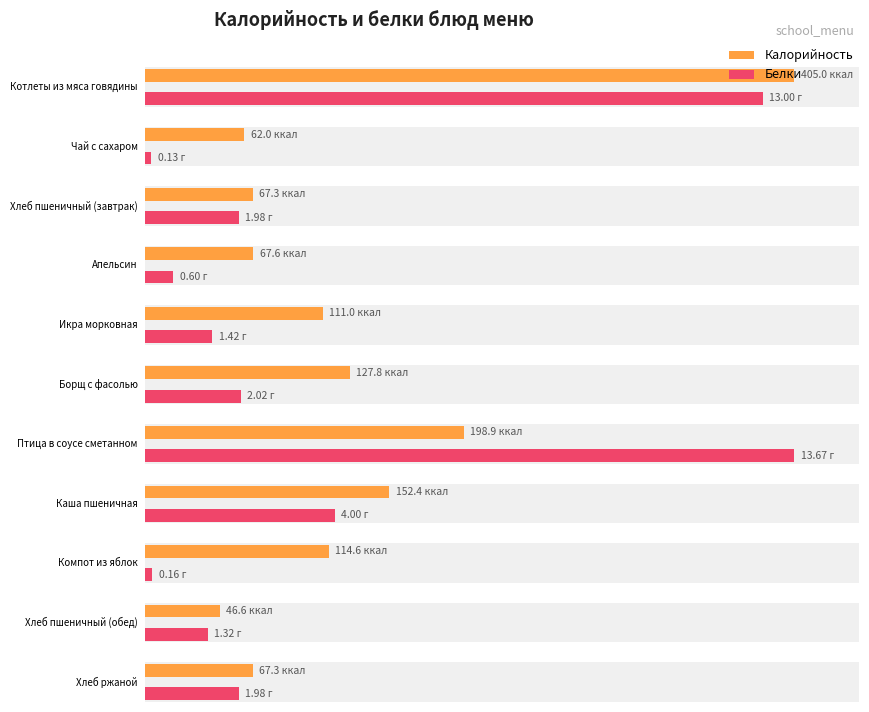

Reading left to right, list all the values displayed in this chart.

Калорийность: 405.0	62.0	67.3	67.6	111.0	127.8	198.9	152.4	114.6	46.6	67.3
Белки: 13.0	0.1	2.0	0.6	1.4	2.0	13.7	4.0	0.2	1.3	2.0